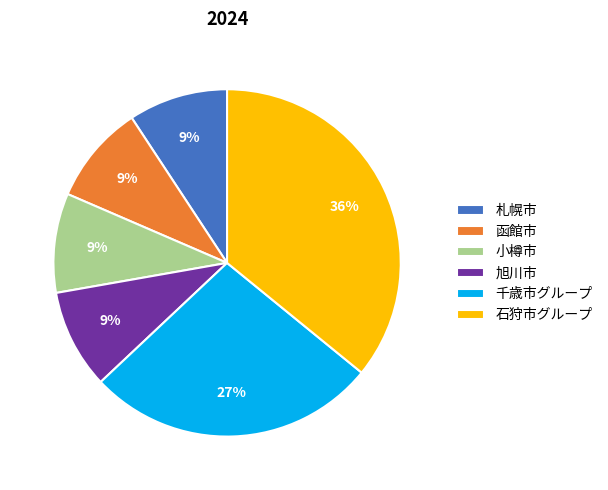

True or false: 小樽市 accounts for 20% of the total.

False